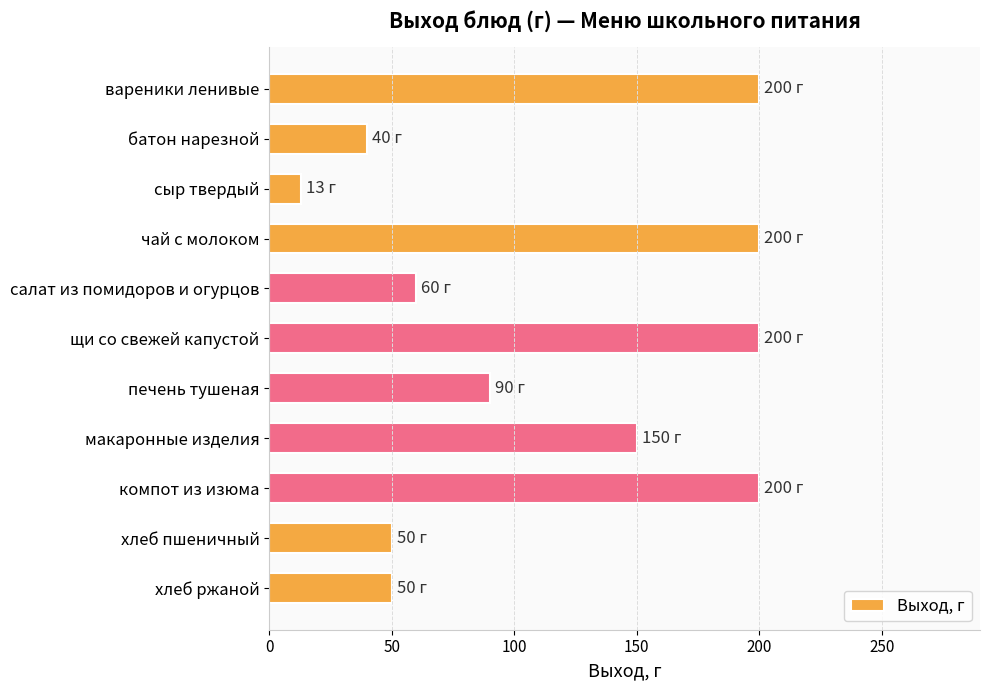

The chart shows a value of 150 at макаронные изделия. True or false?

True